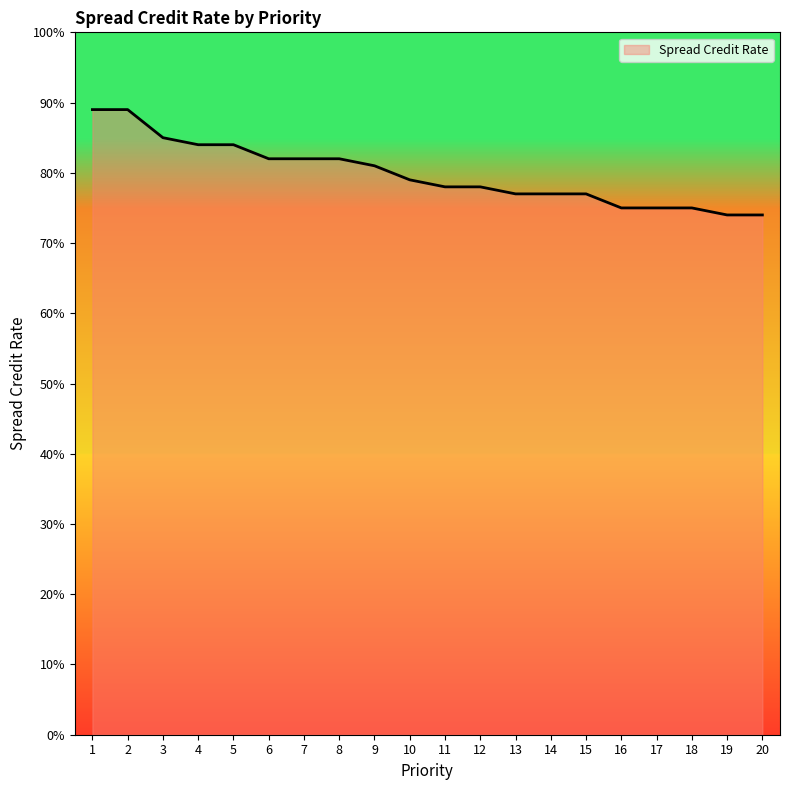

Rank the categories by value from lowest to highest.

19, 20, 16, 17, 18, 13, 14, 15, 11, 12, 10, 9, 6, 7, 8, 4, 5, 3, 1, 2